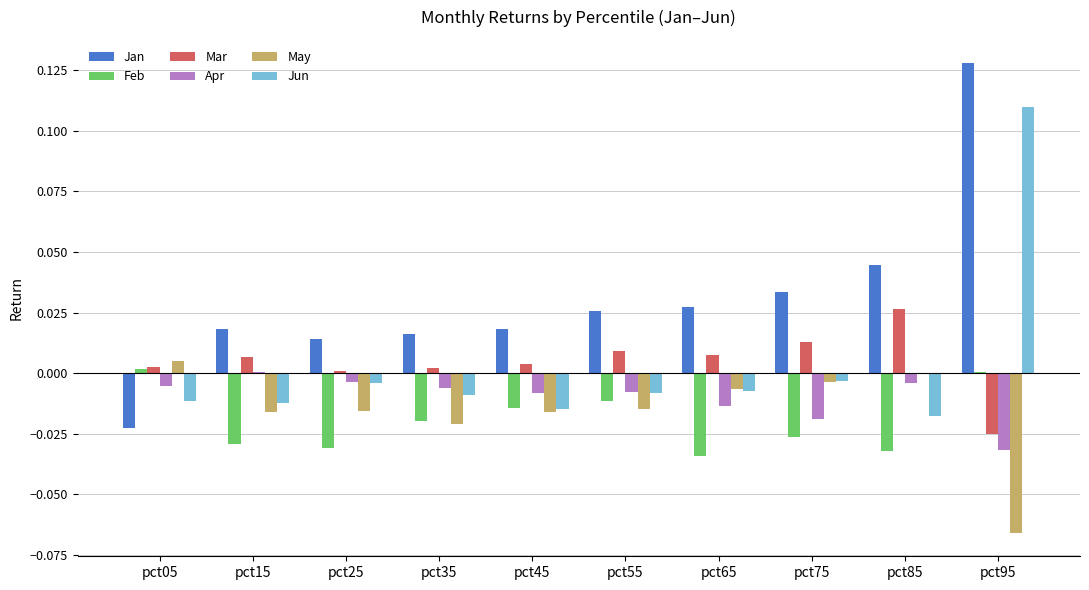

True or false: May has a value of -0.0 at pct25.

True